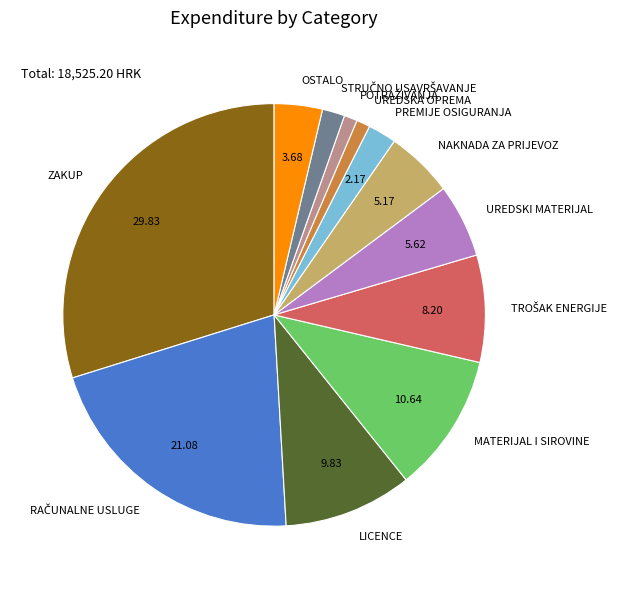

Count the number of slices in the pie.

12